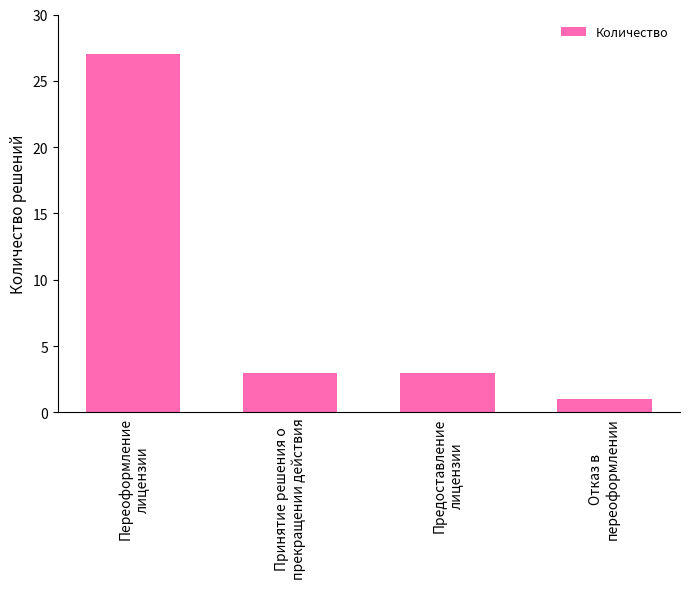

Between Предоставление
лицензии and Отказ в
переоформлении, which is larger?

Предоставление
лицензии